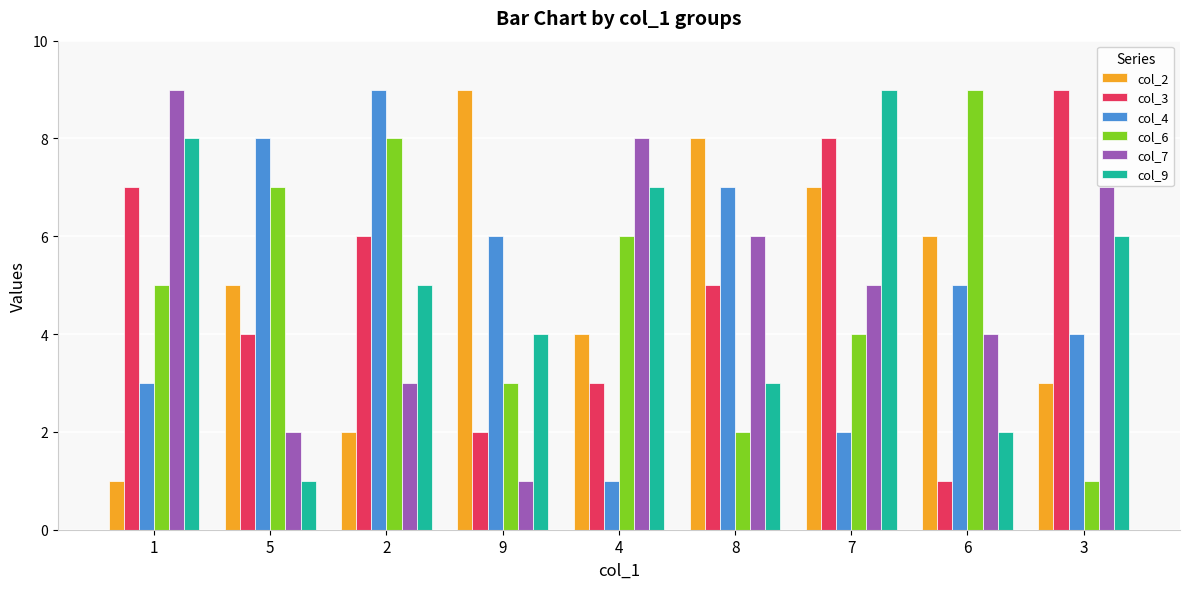

At which label does col_6 reach its minimum?

3